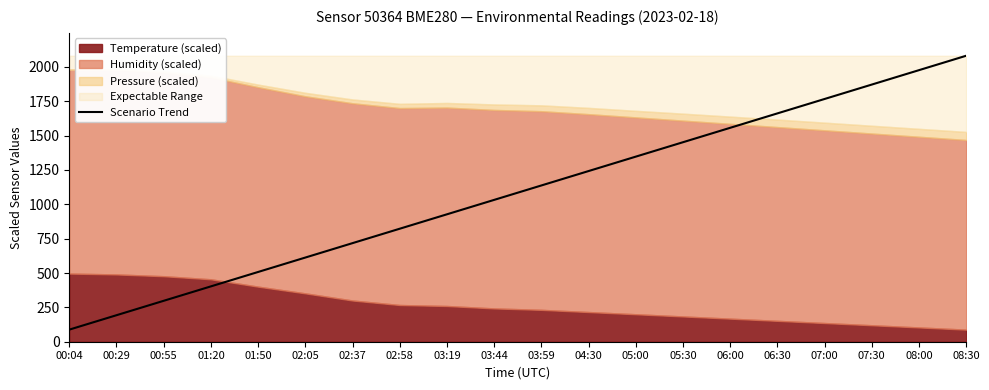

What is the greatest value displayed?

2081.1